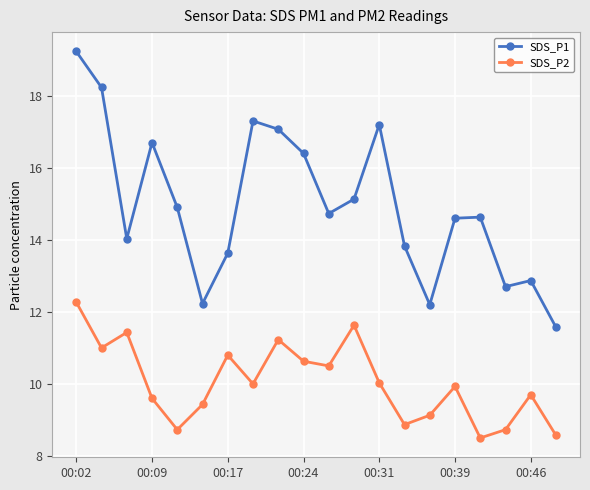

True or false: SDS_P2 has more than 1 points higher than both neighbors.

True